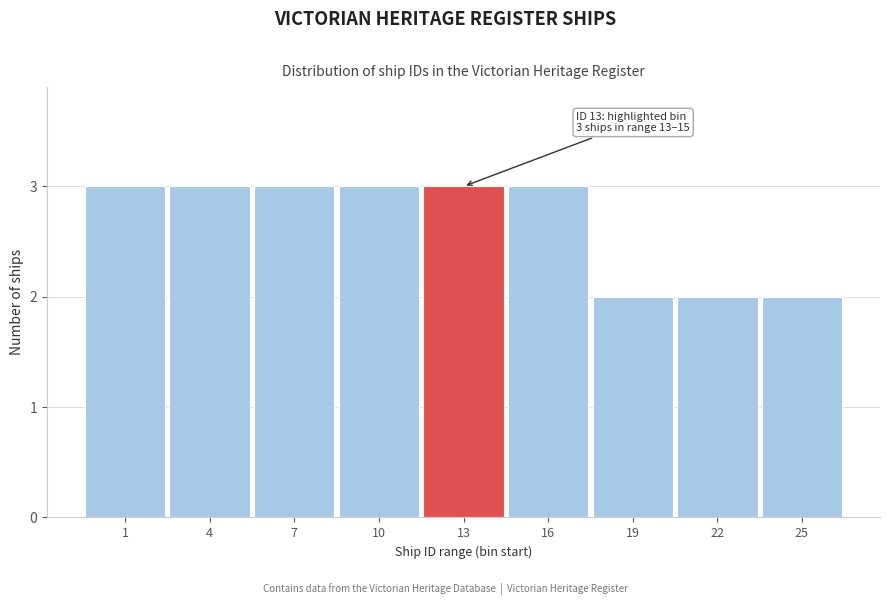

Reading left to right, transcribe all the data shown in this chart.

1=3	4=3	7=3	10=3	13=3	16=3	19=2	22=2	25=2